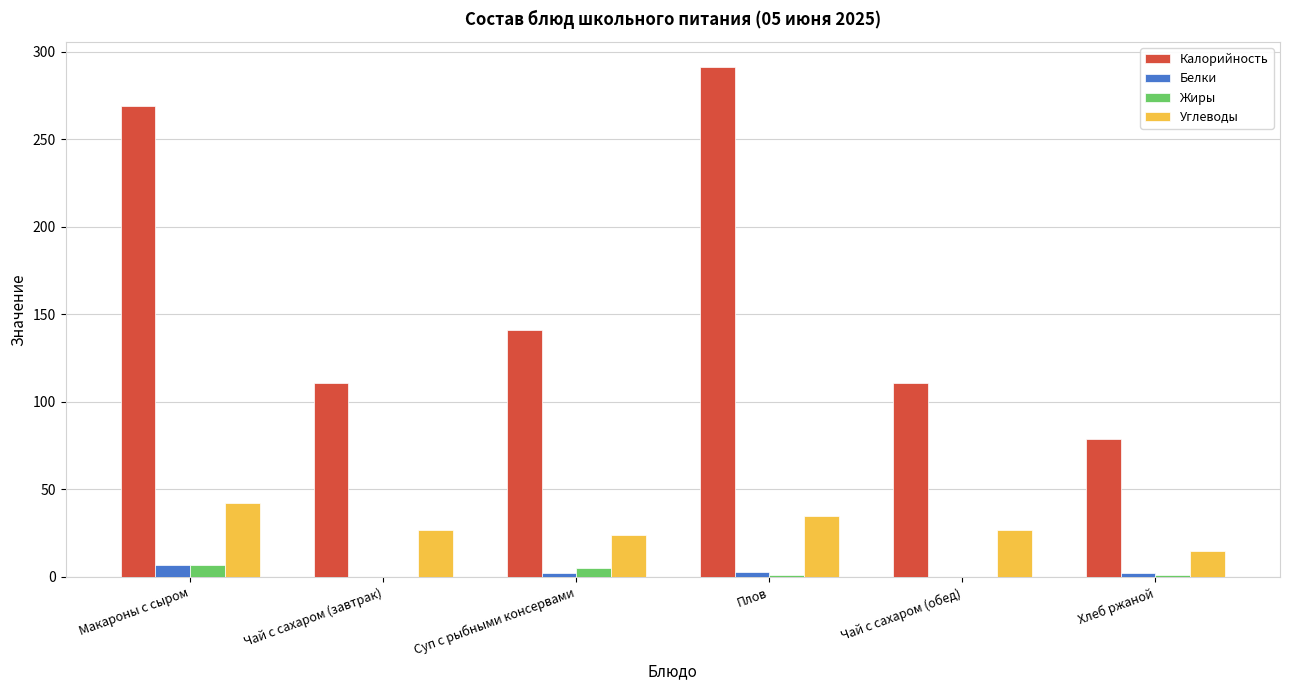

Which category has the highest value across all series?

Плов